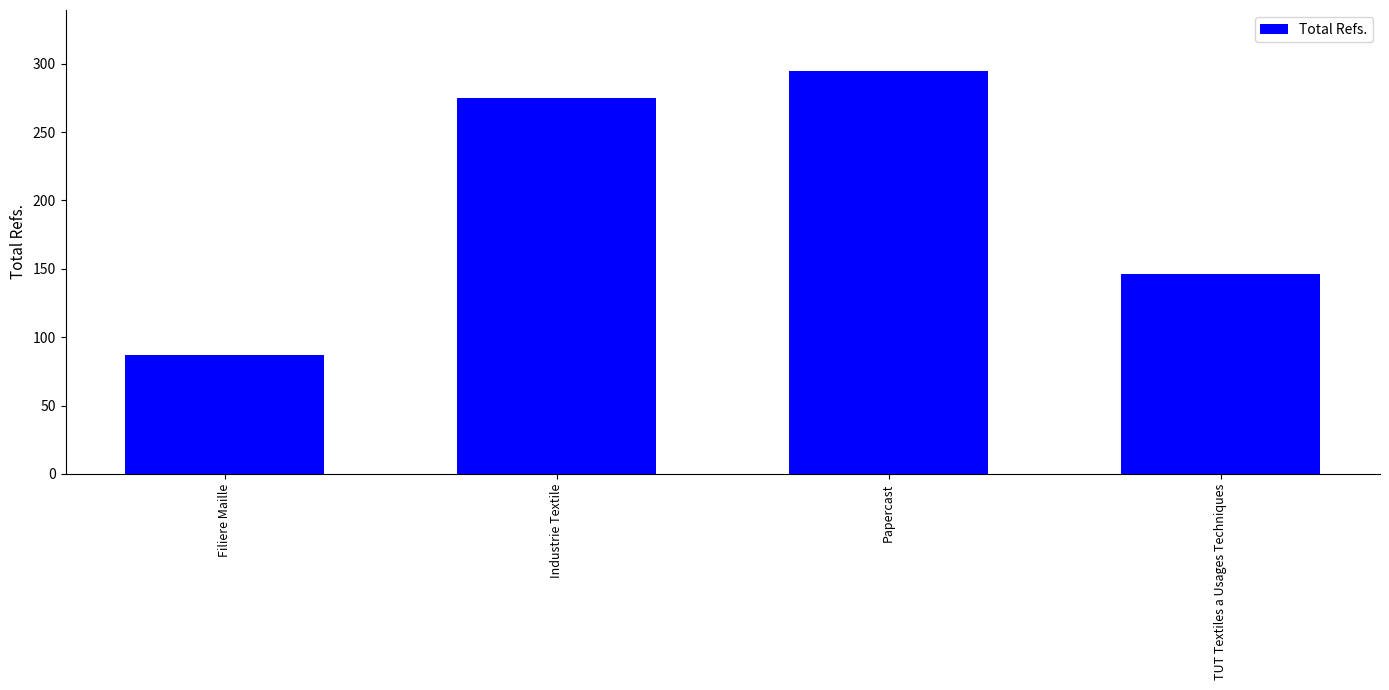

How many values are below 275?

2